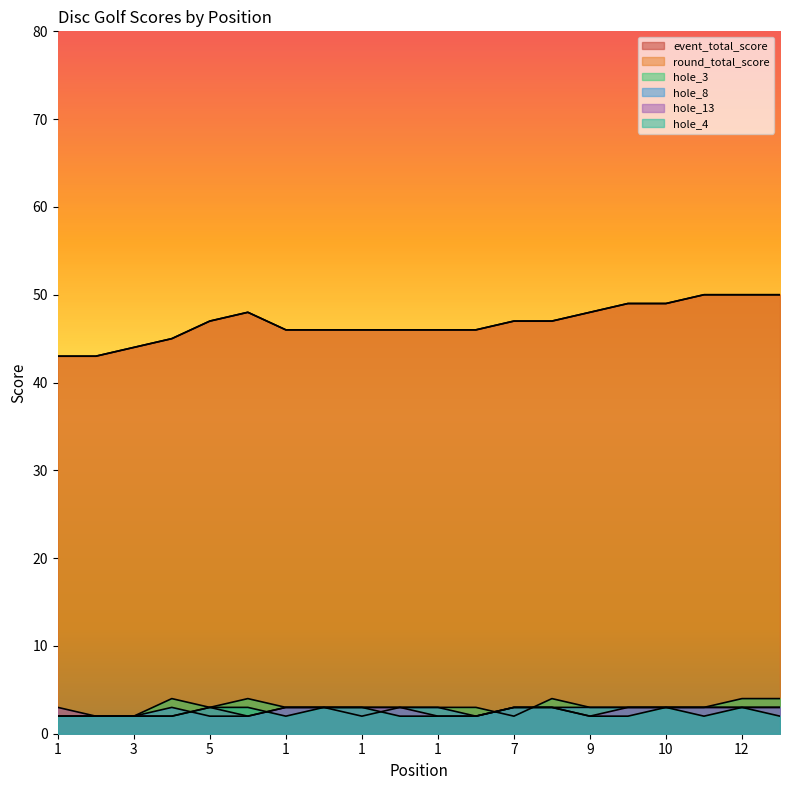

Is it true that round_total_score equals 84 at 10?

False